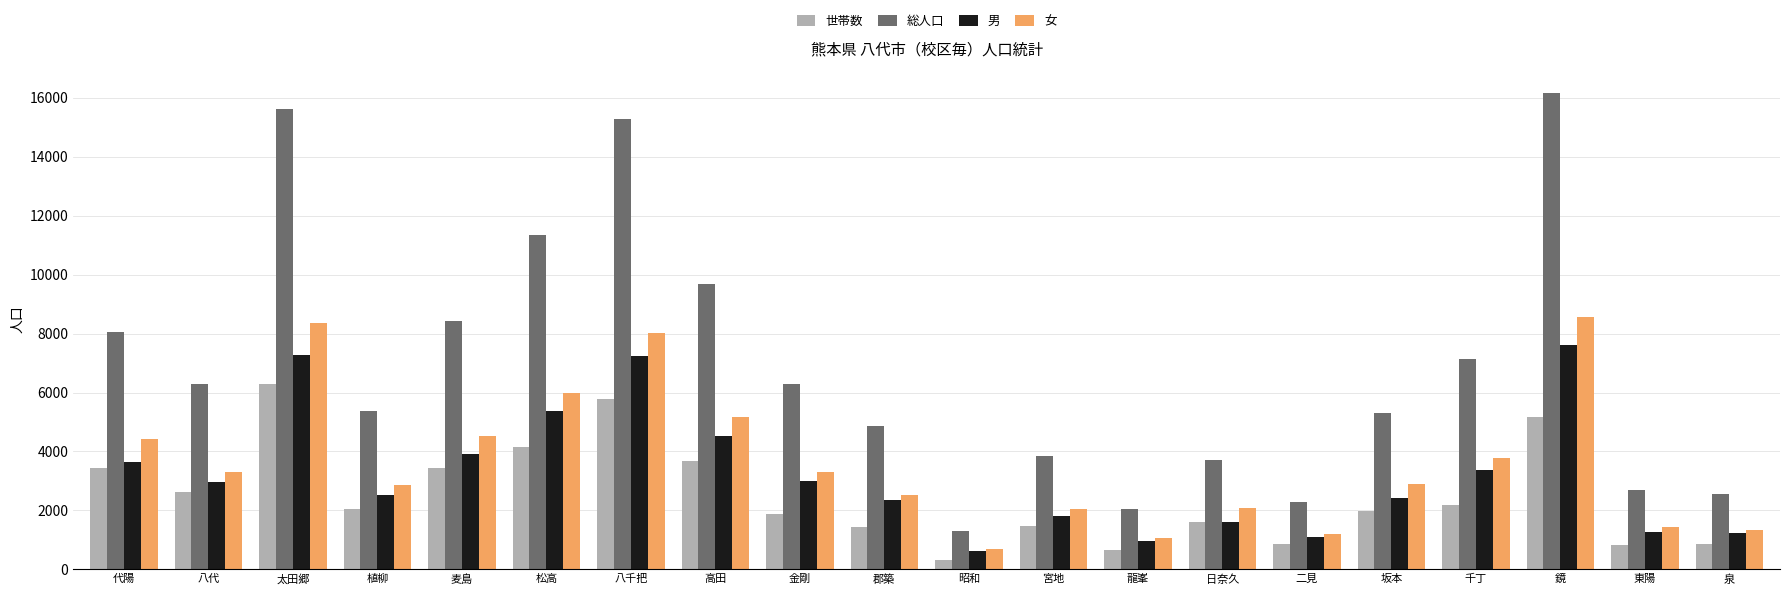

What is the label of the 5th bar from the left?

麦島